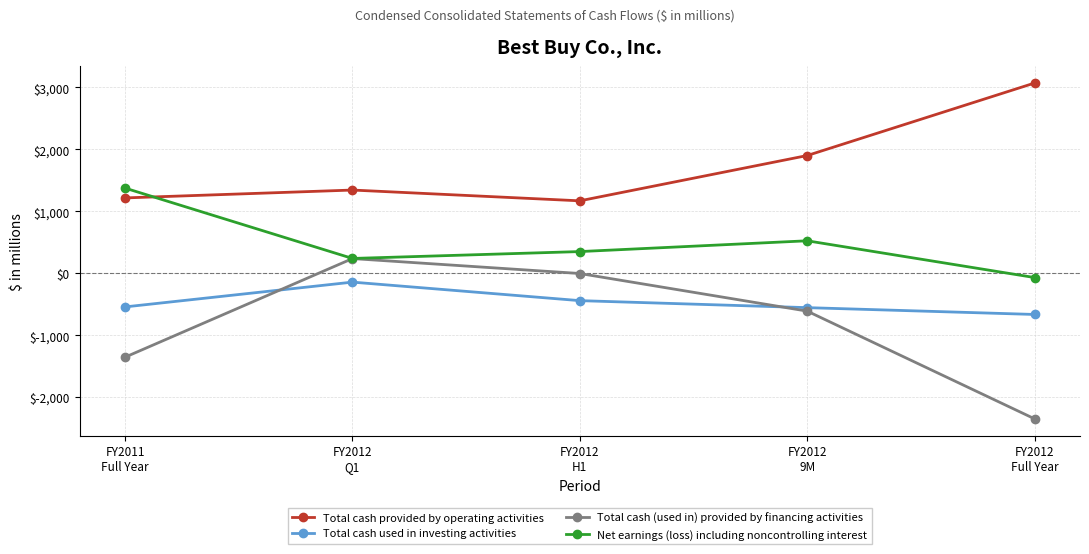

What position from the left is FY2012
9M?

4